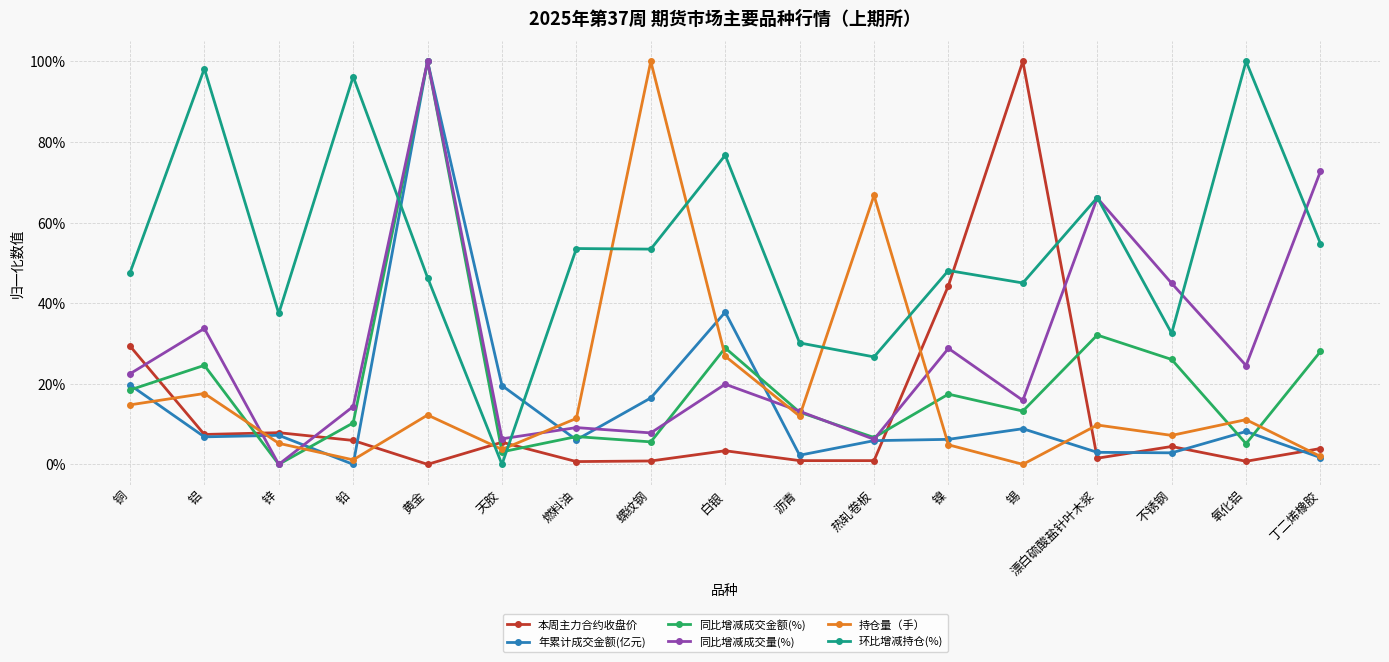

What is the value of the 持仓量（手） point at the 3rd from the left?

0.1